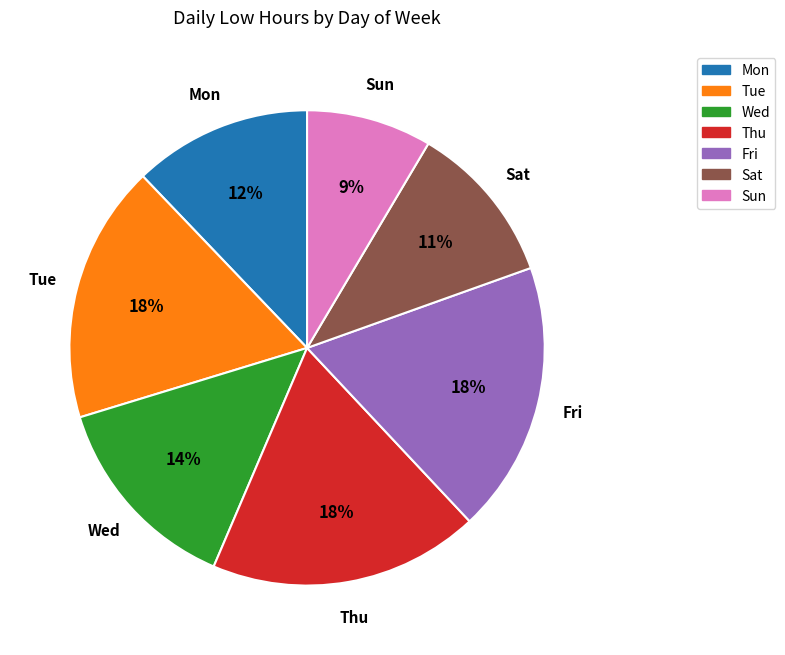

Is there a majority slice in this chart?

No